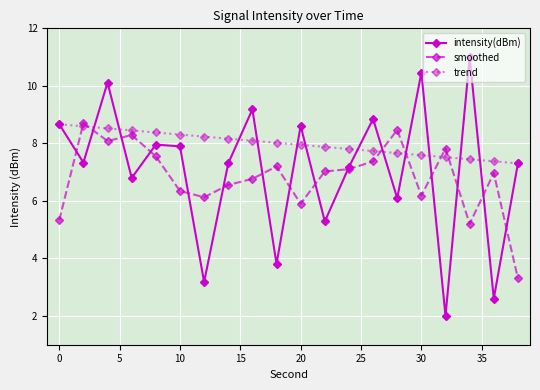

What is the value of the intensity(dBm) point at the 18th from the left?

11.0